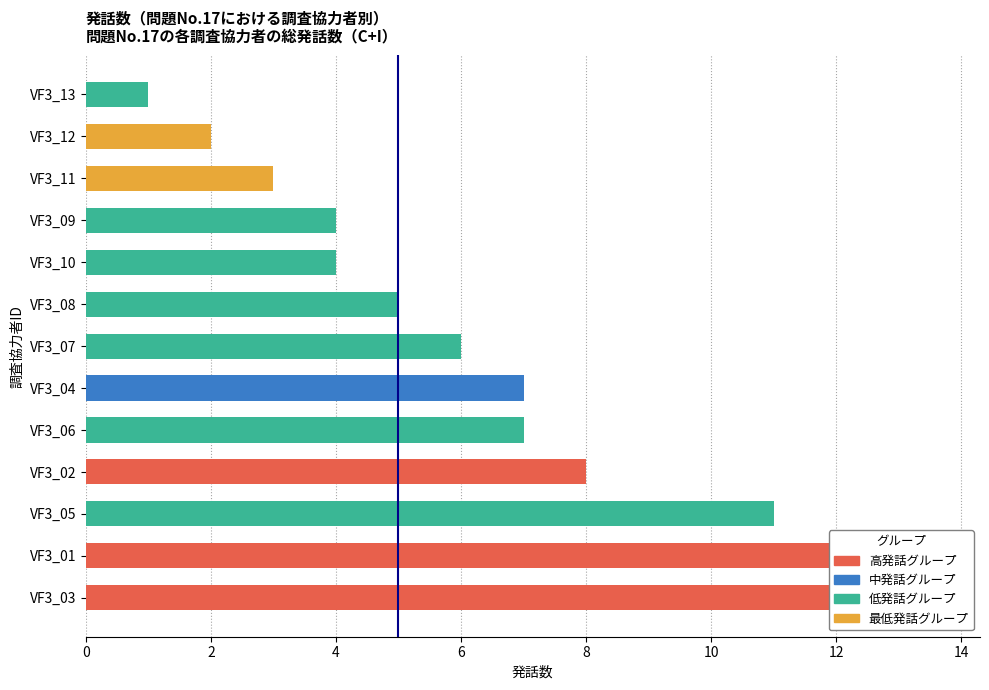

How many bars are there in total?

13